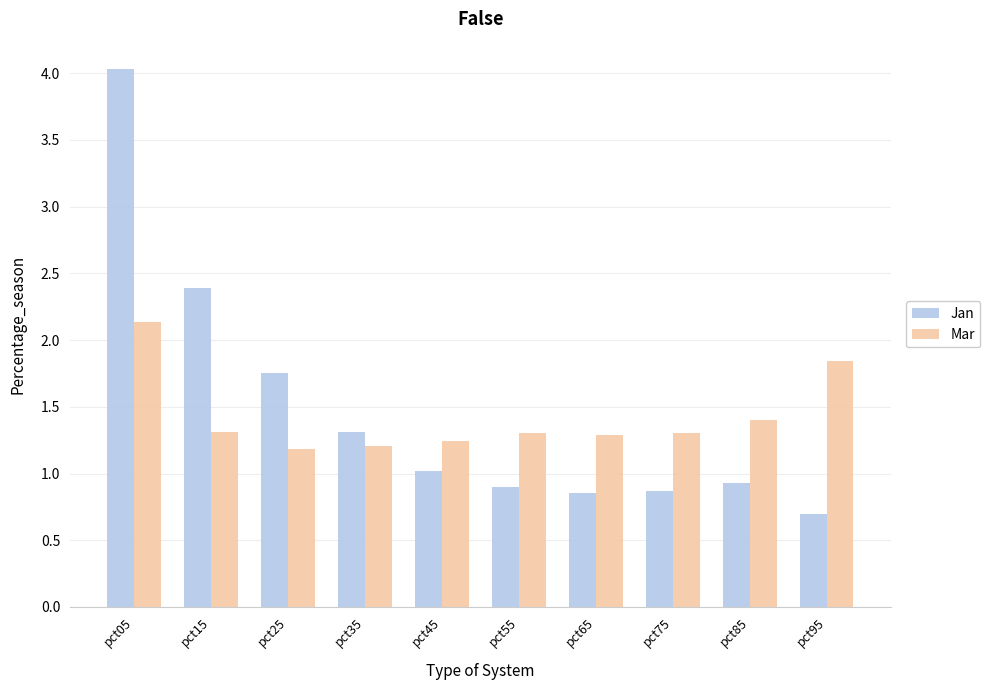

The value of Mar at pct15 is 2.1. True or false?

False